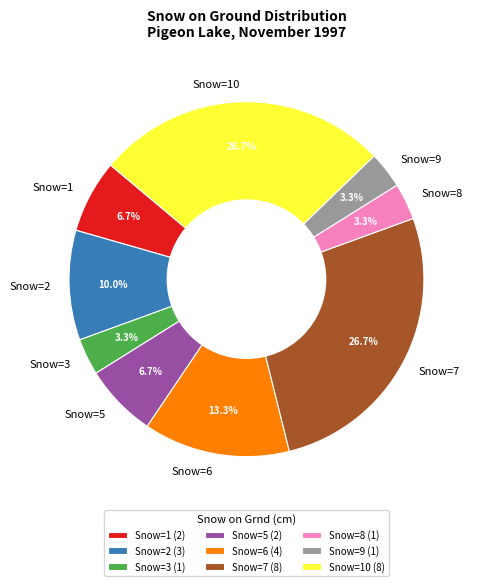

How many slices are in this pie chart?

9